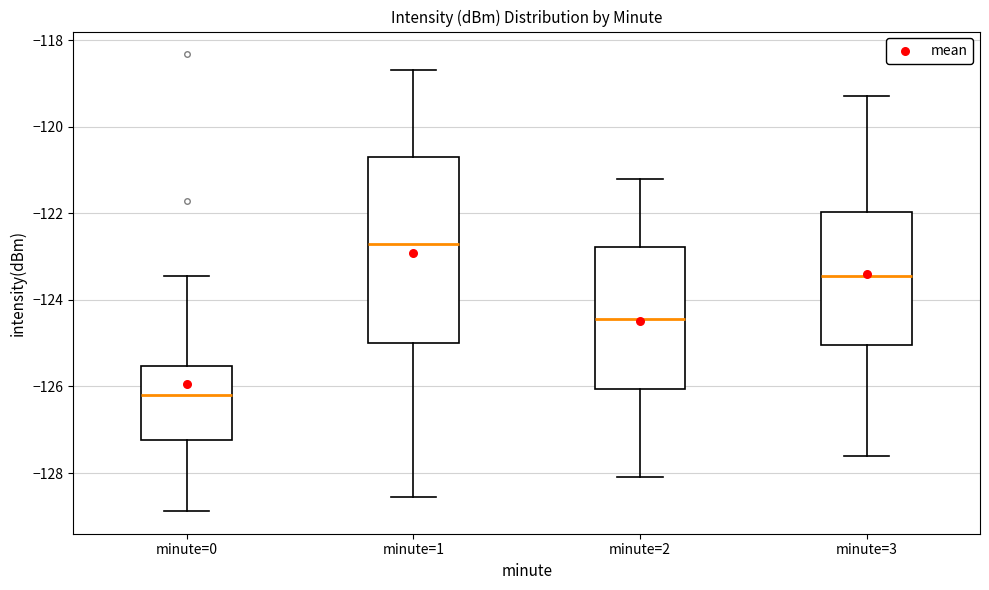

Which box is the tallest, from its lower edge to its upper edge?

minute=1